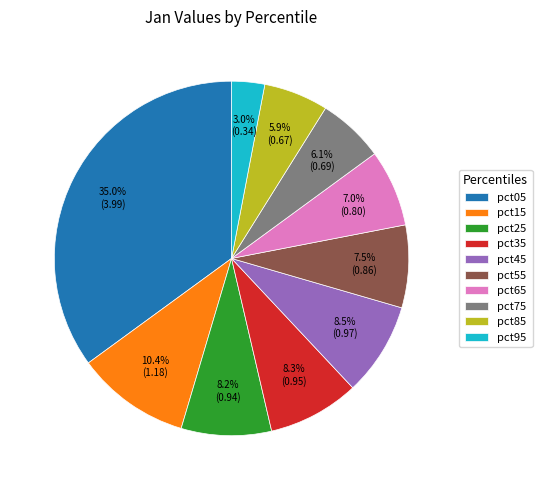

To the nearest percent, what is the average slice percentage?

10%